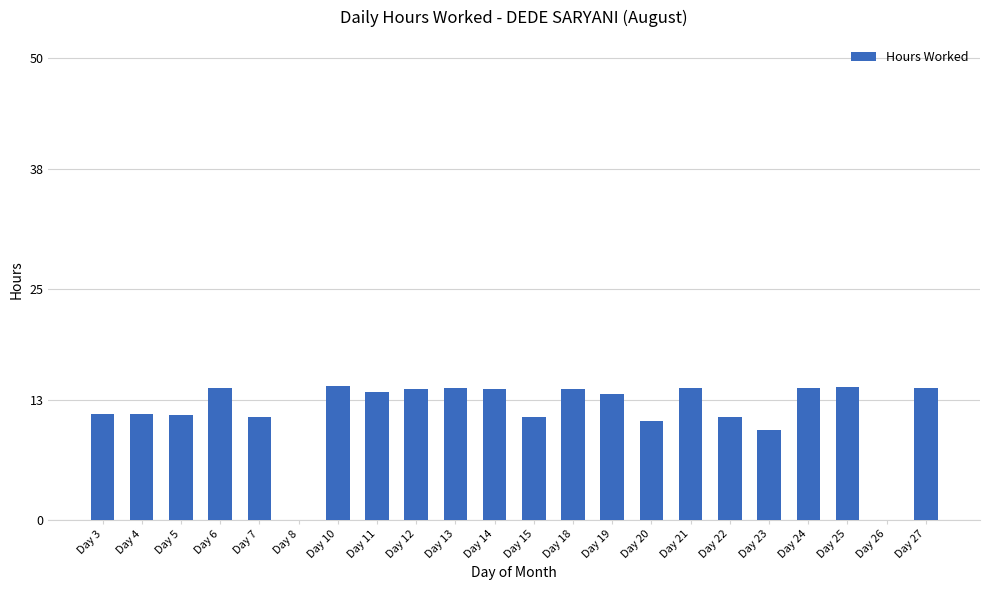

What is the change in value from Day 6 to Day 8?

-14.3